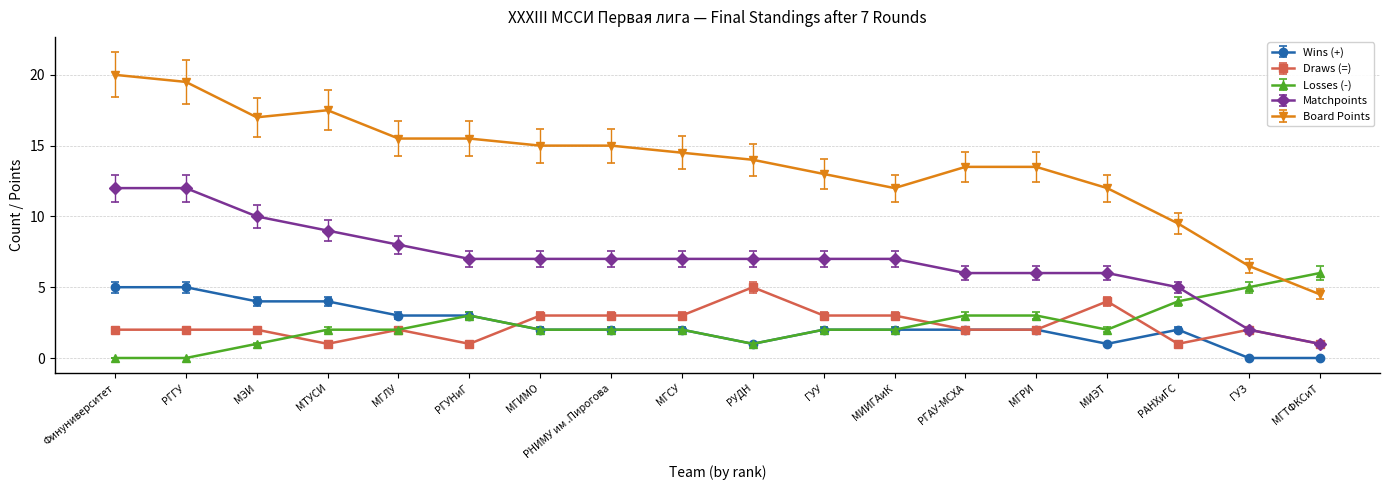

True or false: Draws (=) has more than 2 interior local peaks.

True